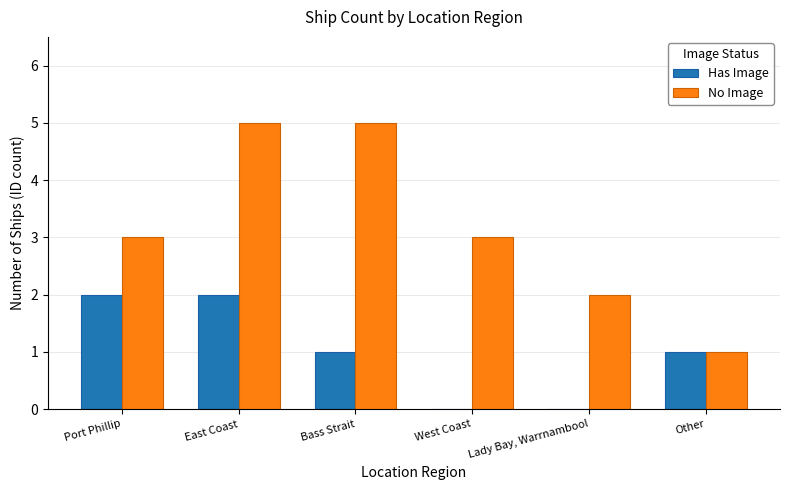

Read the No Image value at Lady Bay, Warrnambool.

2